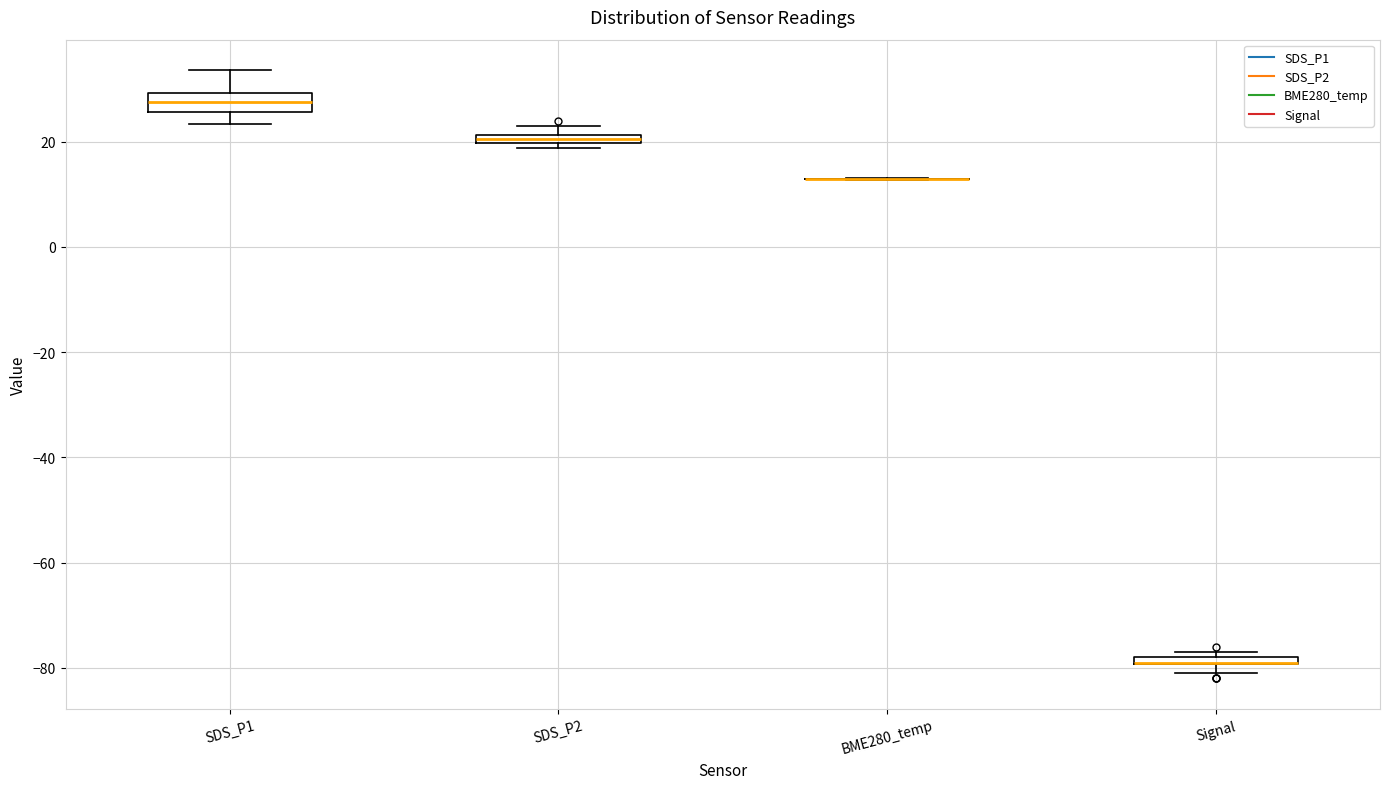

Which box is the tallest, from its lower edge to its upper edge?

SDS_P1